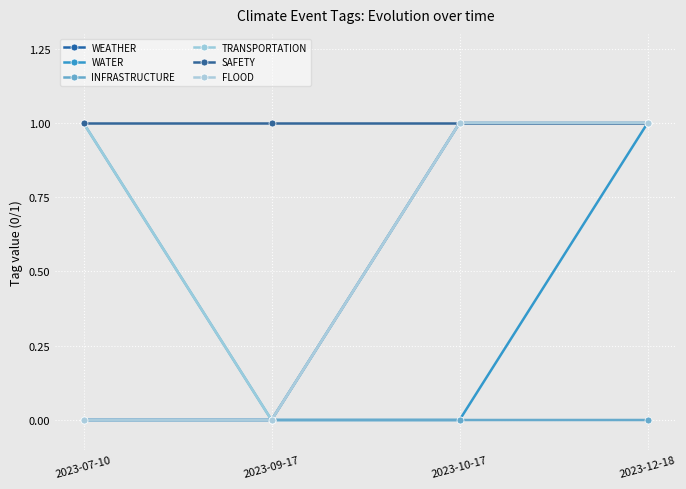

What is the sum of all WATER values?

1